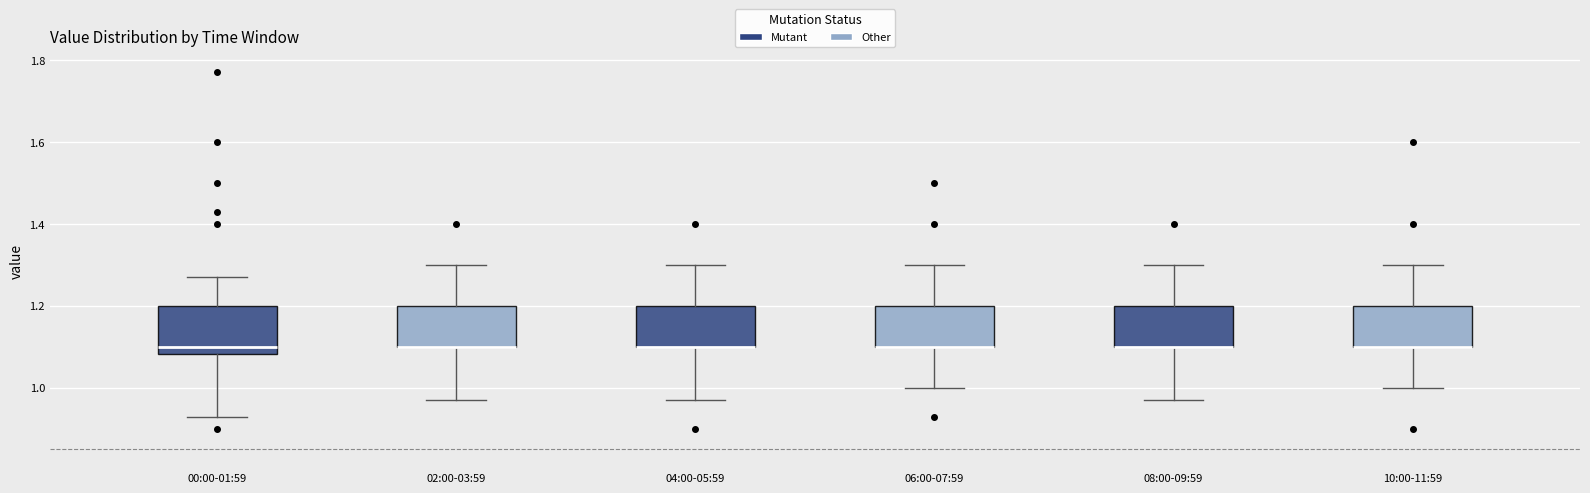

Where does the lower whisker of the box for 02:00-03:59 end on the y-axis? The values are not printed on the chart, so give them approximately, as read against the axis.

0.98